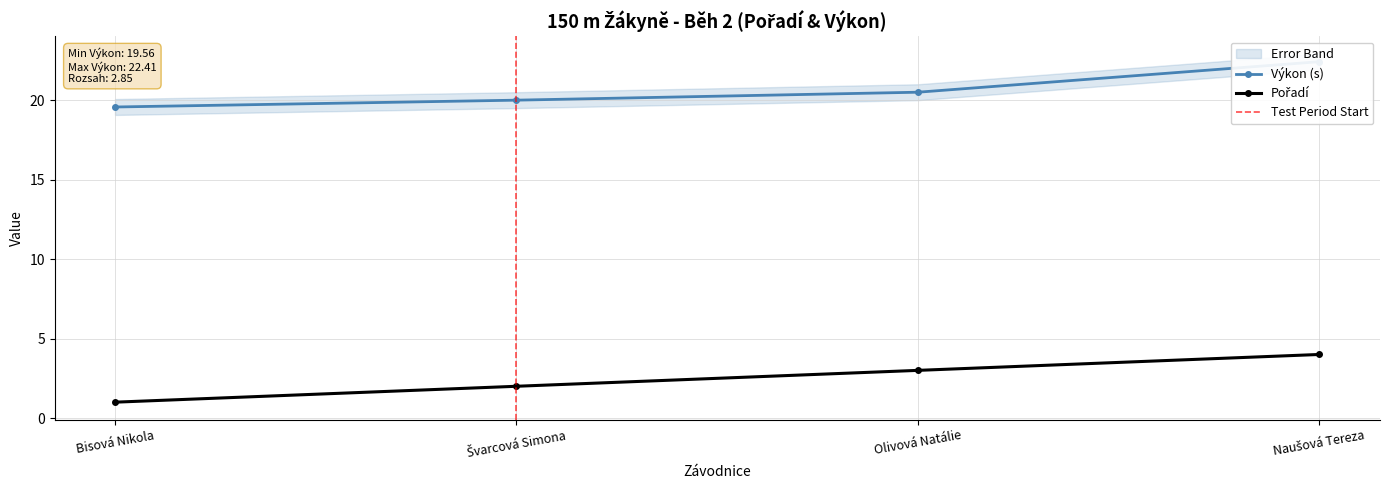

At how many categories does at least one series exceed 12?

4